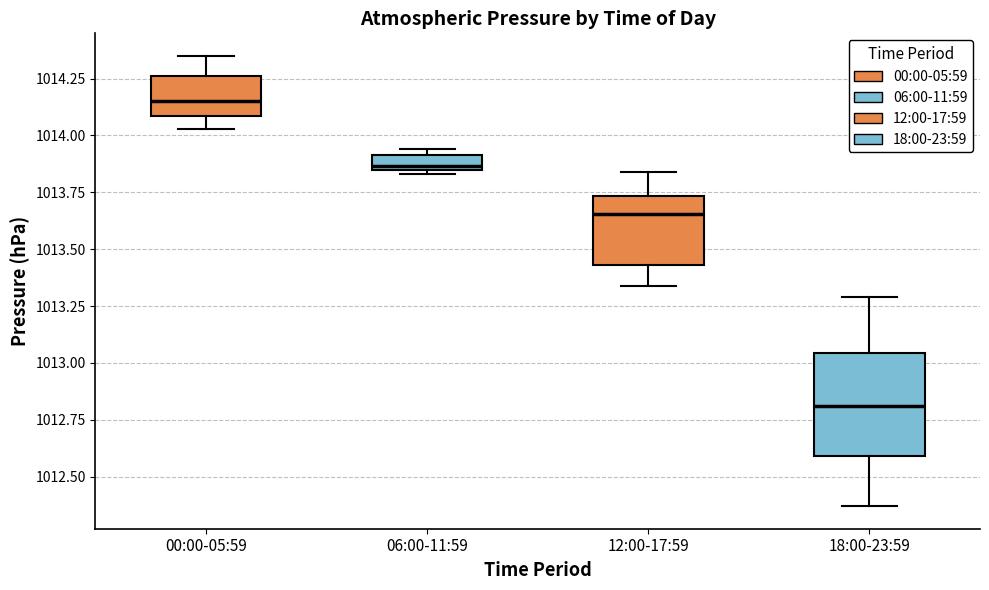

Which box is the tallest, from its lower edge to its upper edge?

18:00-23:59